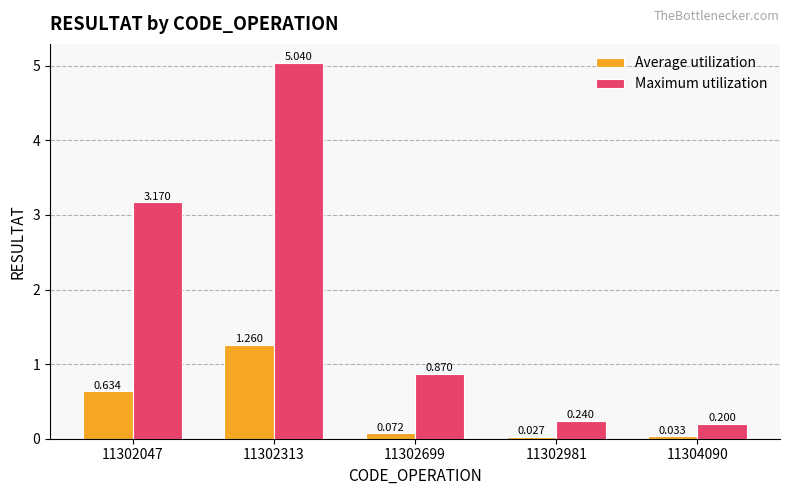

Which label corresponds to the largest value in the chart?

11302313